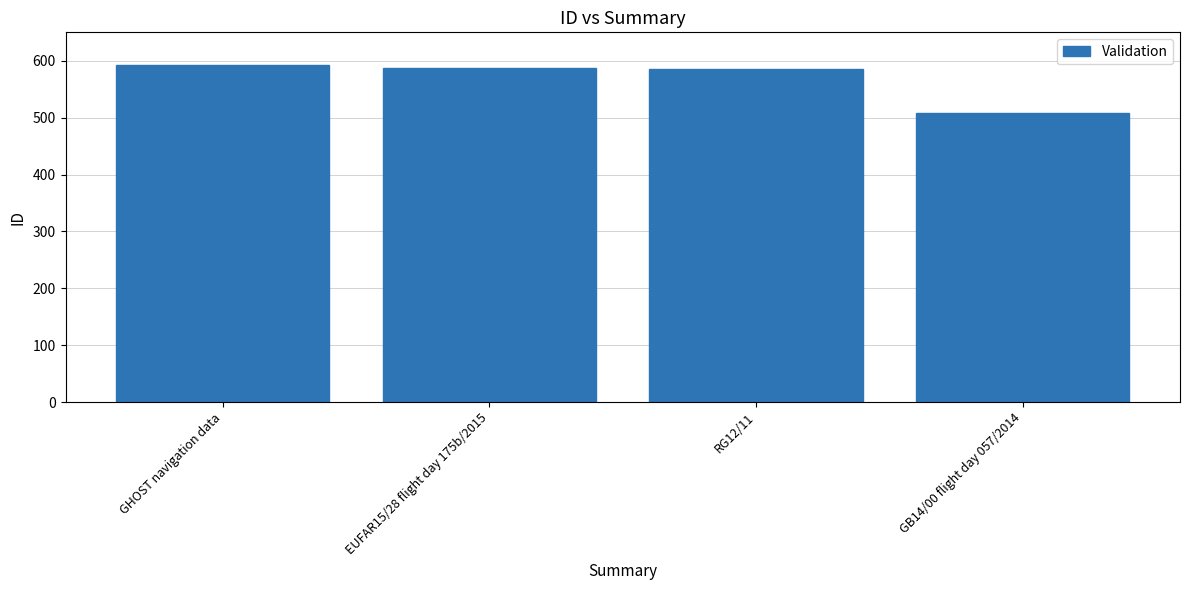

What value does the data have at RG12/11, to the nearest 10?

590